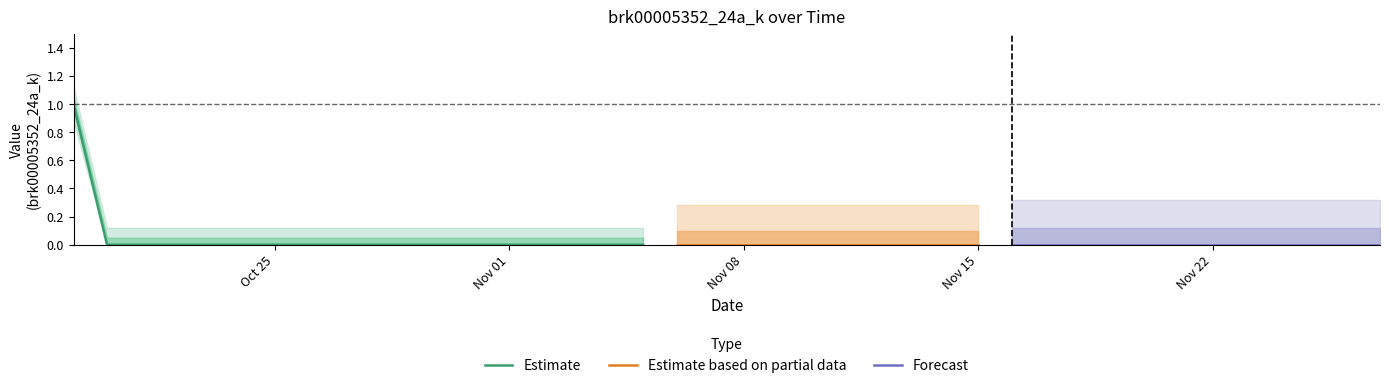

True or false: there are more than 0 points higher than both neighbors.

False